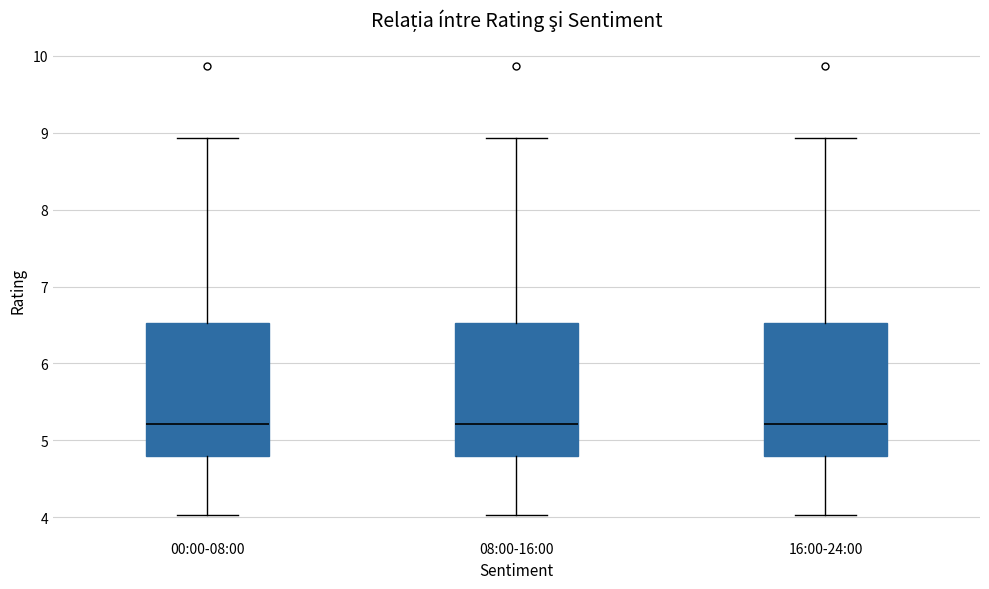

Where does the median line of the box for 08:00-16:00 sit on the y-axis? The values are not printed on the chart, so give them approximately, as read against the axis.

5.2